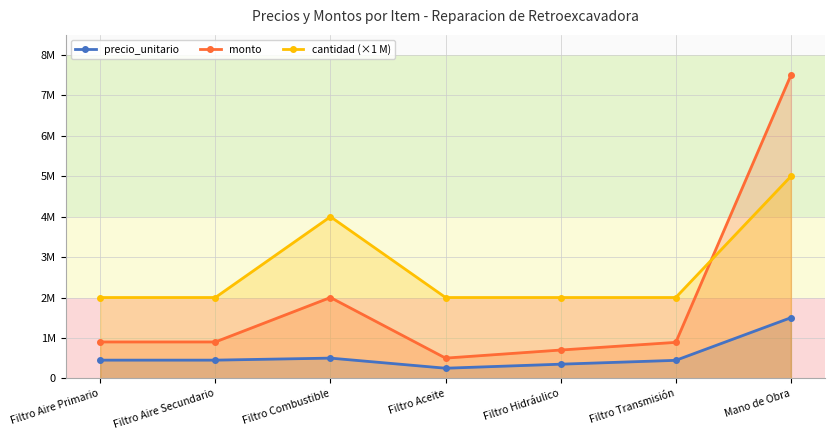

What is the sum of all monto values?

13390000